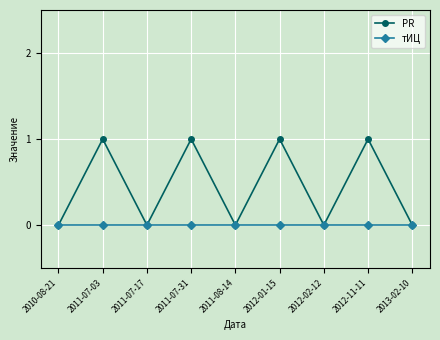

What is the difference between the maximum and minimum values in the PR series?

1